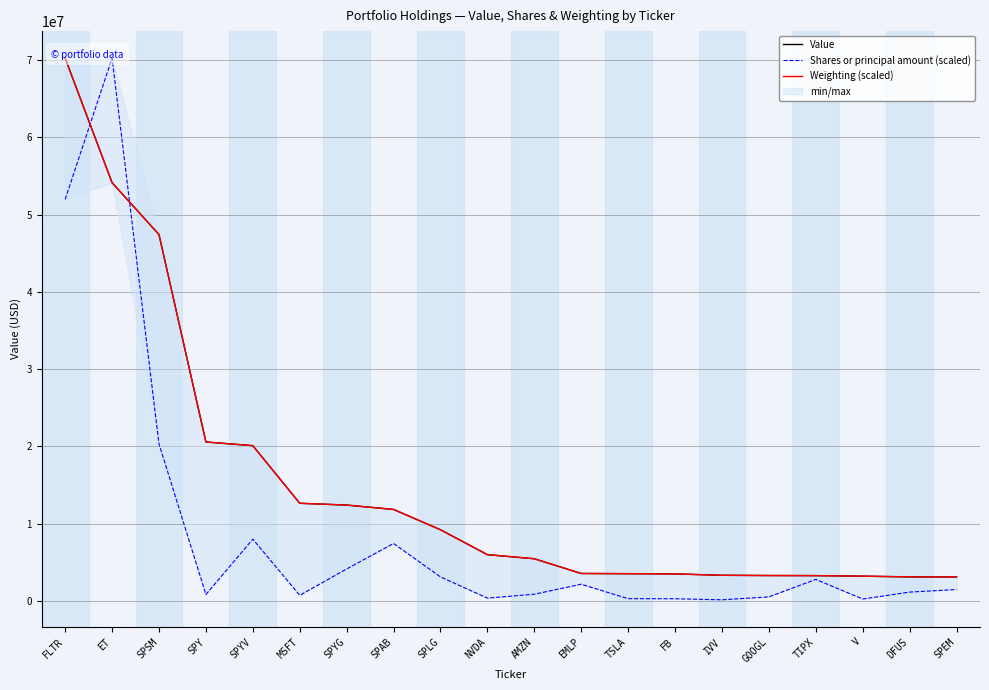

How many distinct data groups are displayed?

3